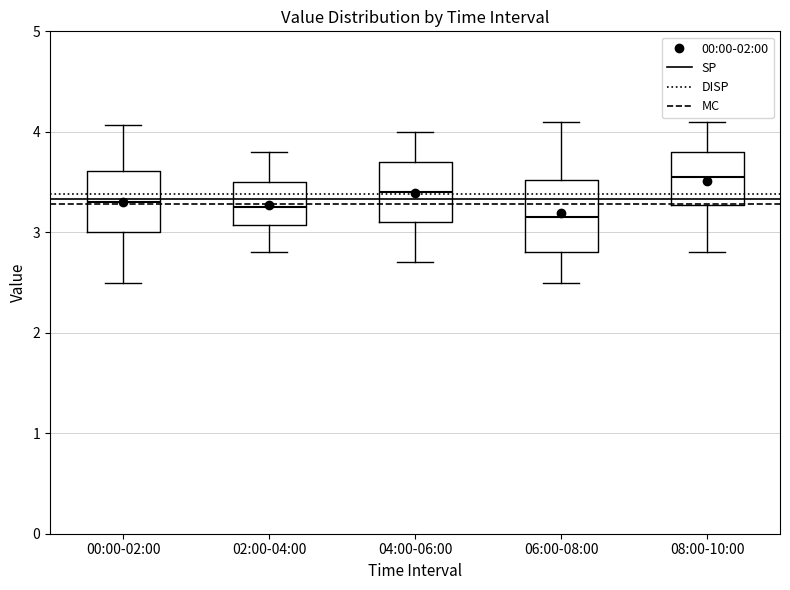

Which box is the tallest, from its lower edge to its upper edge?

06:00-08:00